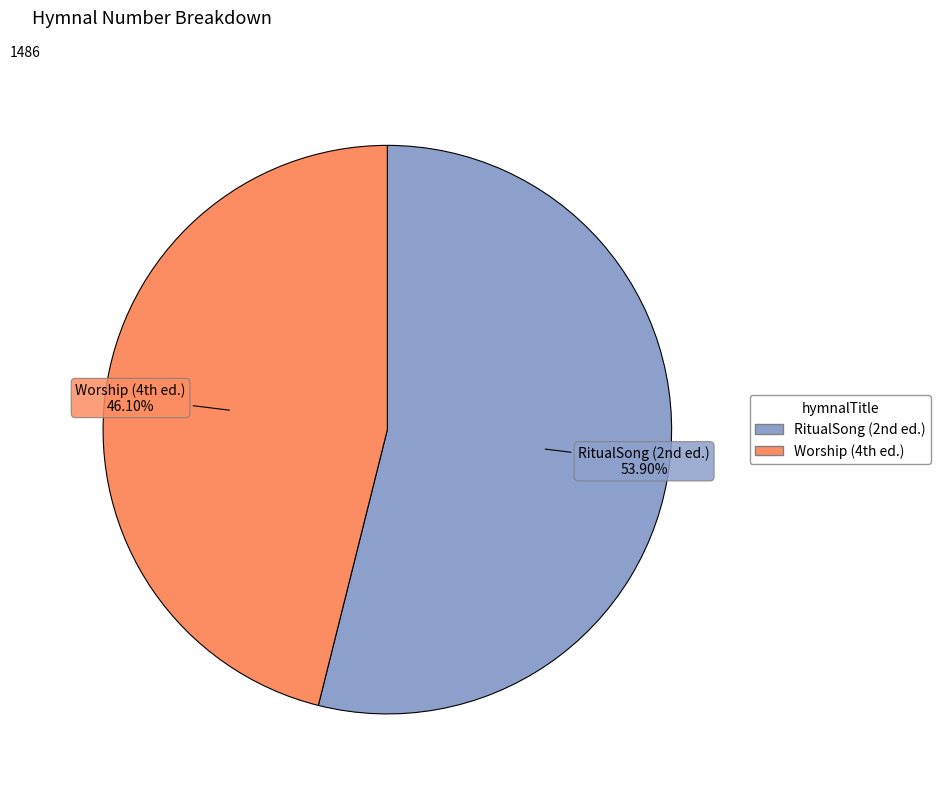

Rank the categories by value from lowest to highest.

Worship (4th ed.), RitualSong (2nd ed.)